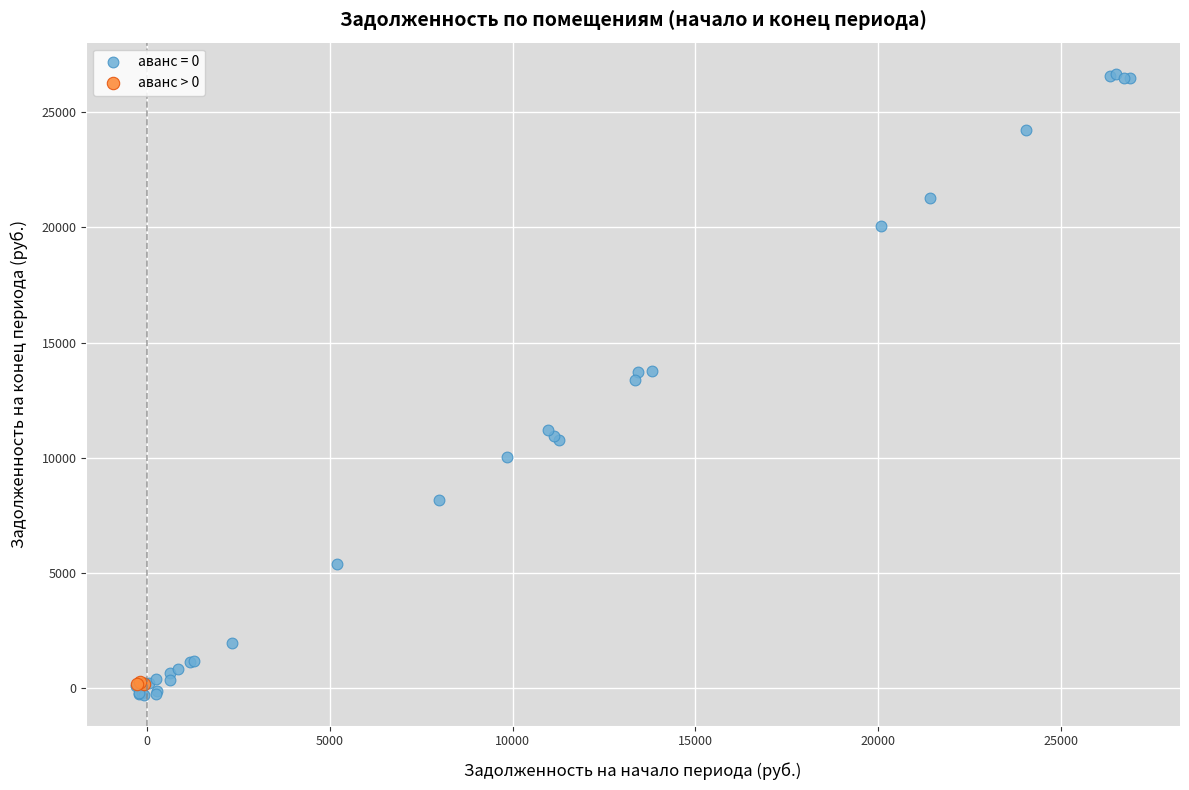

Which series has the widest spread of Y values?

аванс = 0